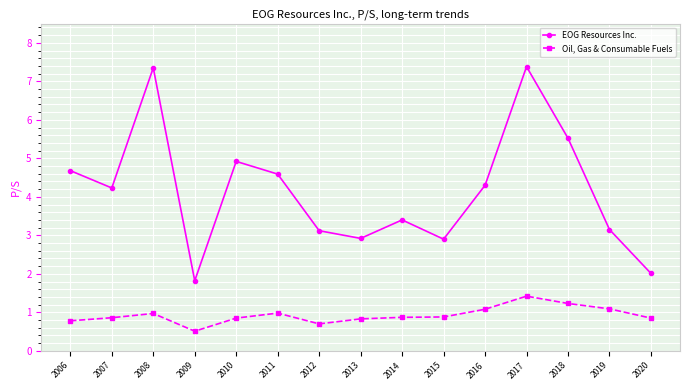

Where does the EOG Resources Inc. series first go above 4?

2006